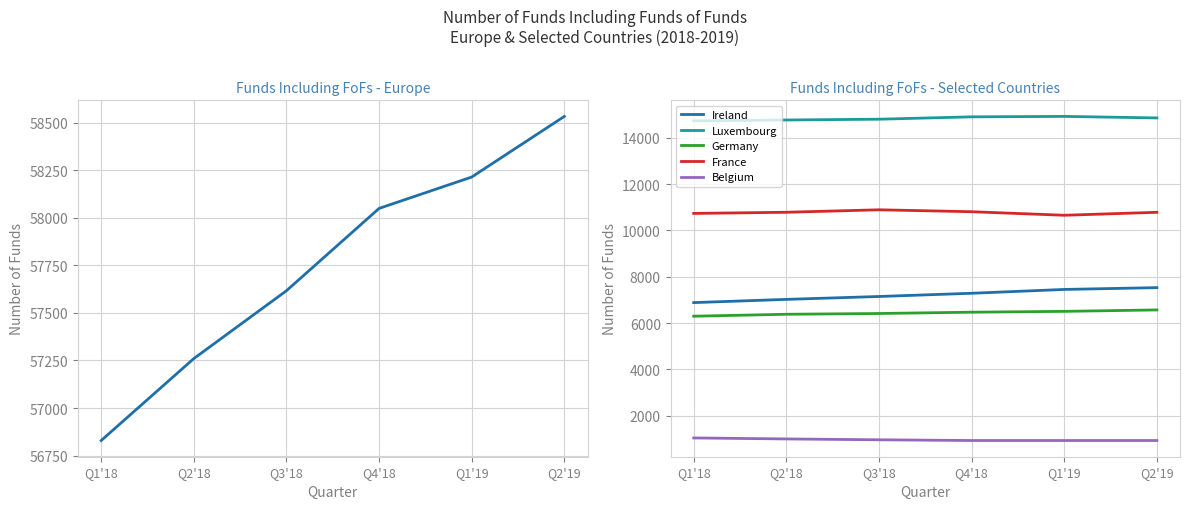

Does the chart have visible grid lines?

Yes